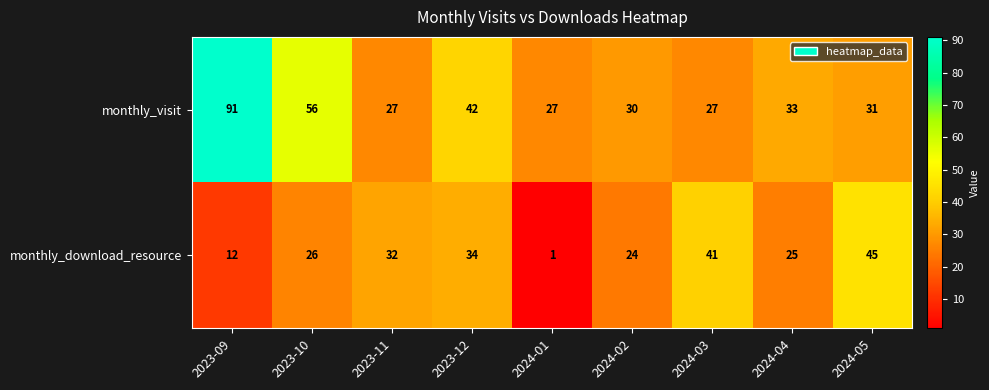

Reading left to right, transcribe all the data shown in this chart.

monthly_visit: 91	56	27	42	27	30	27	33	31
monthly_download_resource: 12	26	32	34	1	24	41	25	45